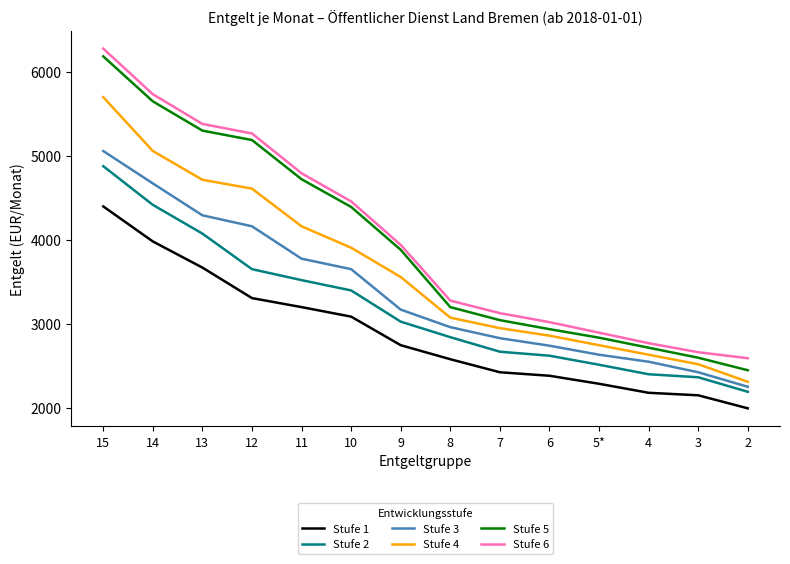

What is the approximate value of Stufe 4 at 10?

3908.0